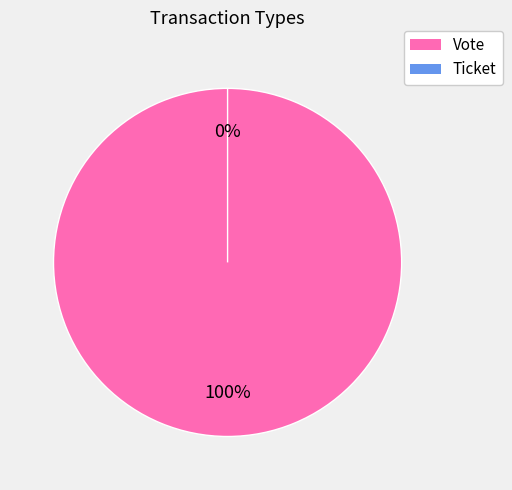

What is the change in value from Vote to Ticket?

-1